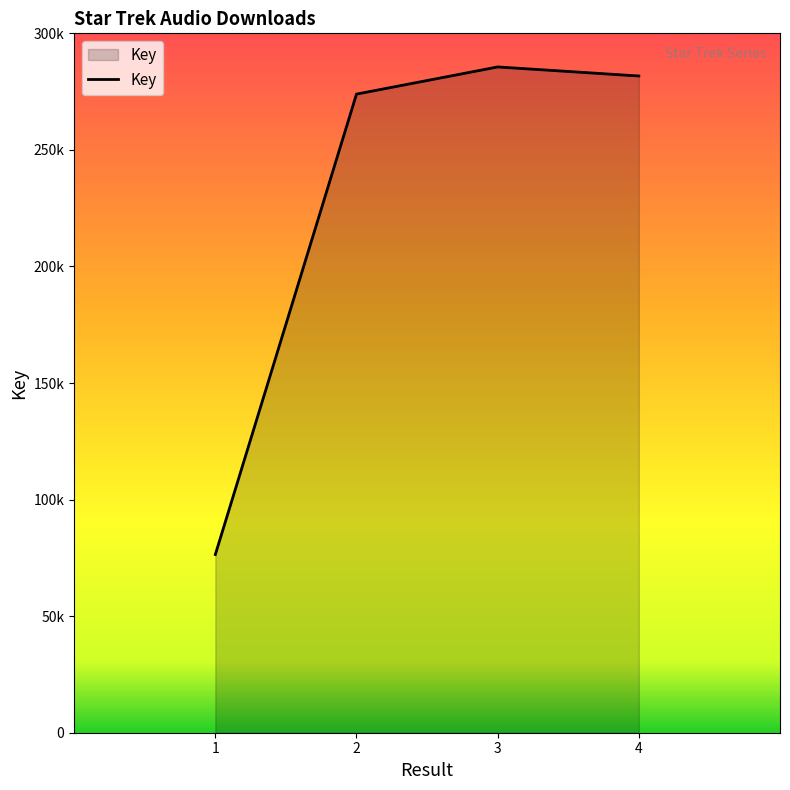

Where is the first local maximum?

3